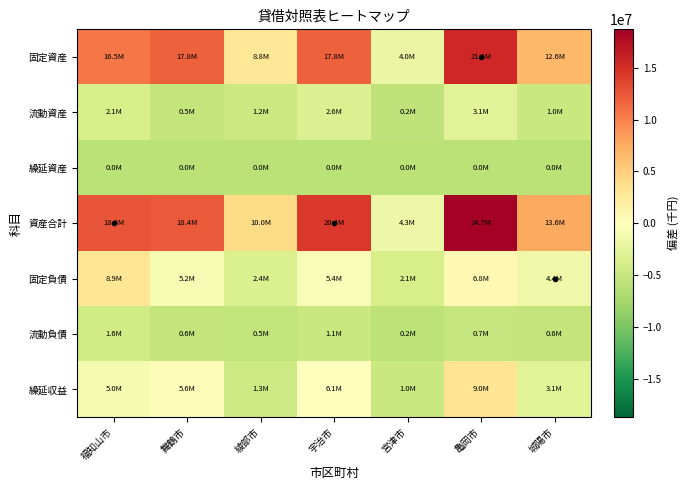

Which category has the highest value across all series?

亀岡市